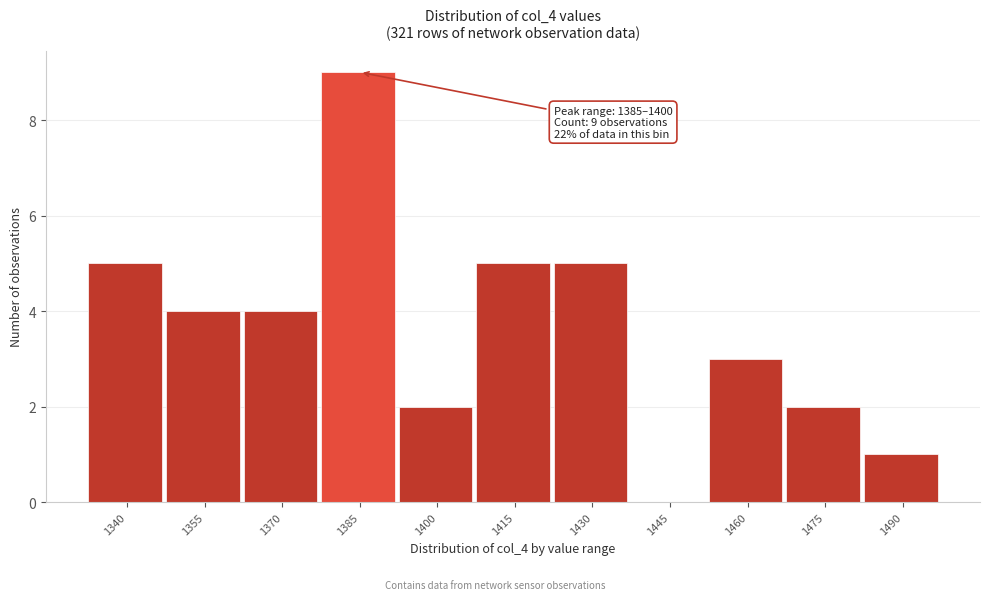

Reading left to right, extract all data points from this chart.

1340=5	1355=4	1370=4	1385=9	1400=2	1415=5	1430=5	1445=0	1460=3	1475=2	1490=1